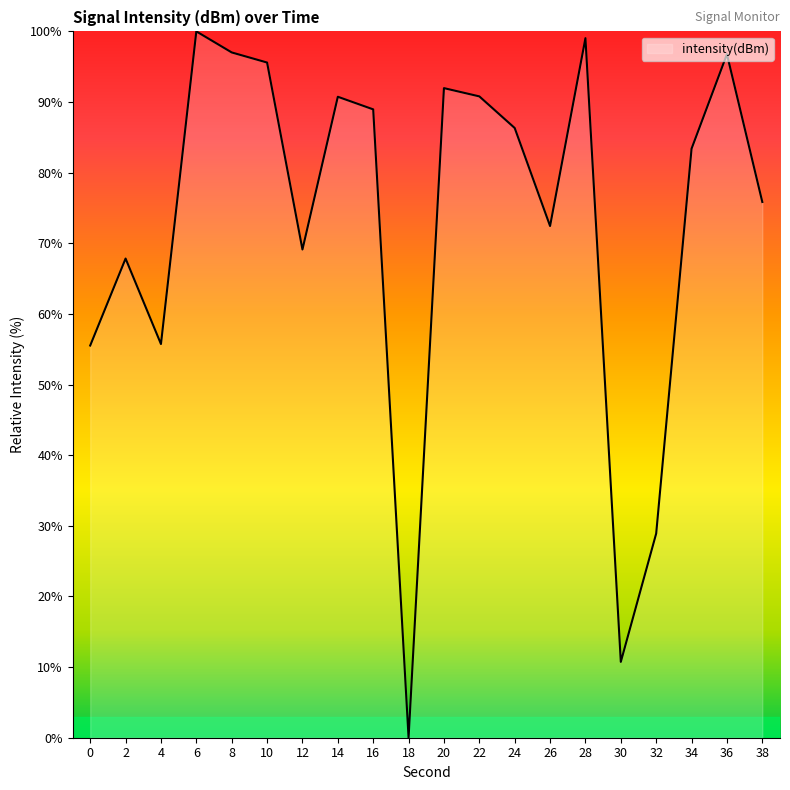

The value at 6 is 100.0. True or false?

True